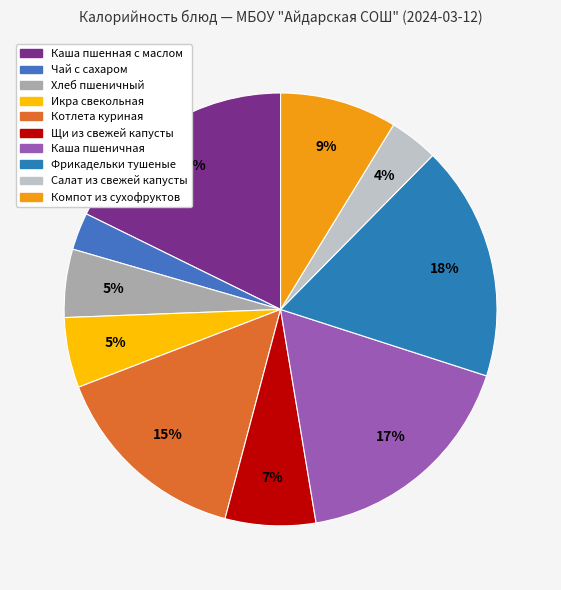

Between Фрикадельки тушеные and Котлета куриная, which is larger?

Фрикадельки тушеные